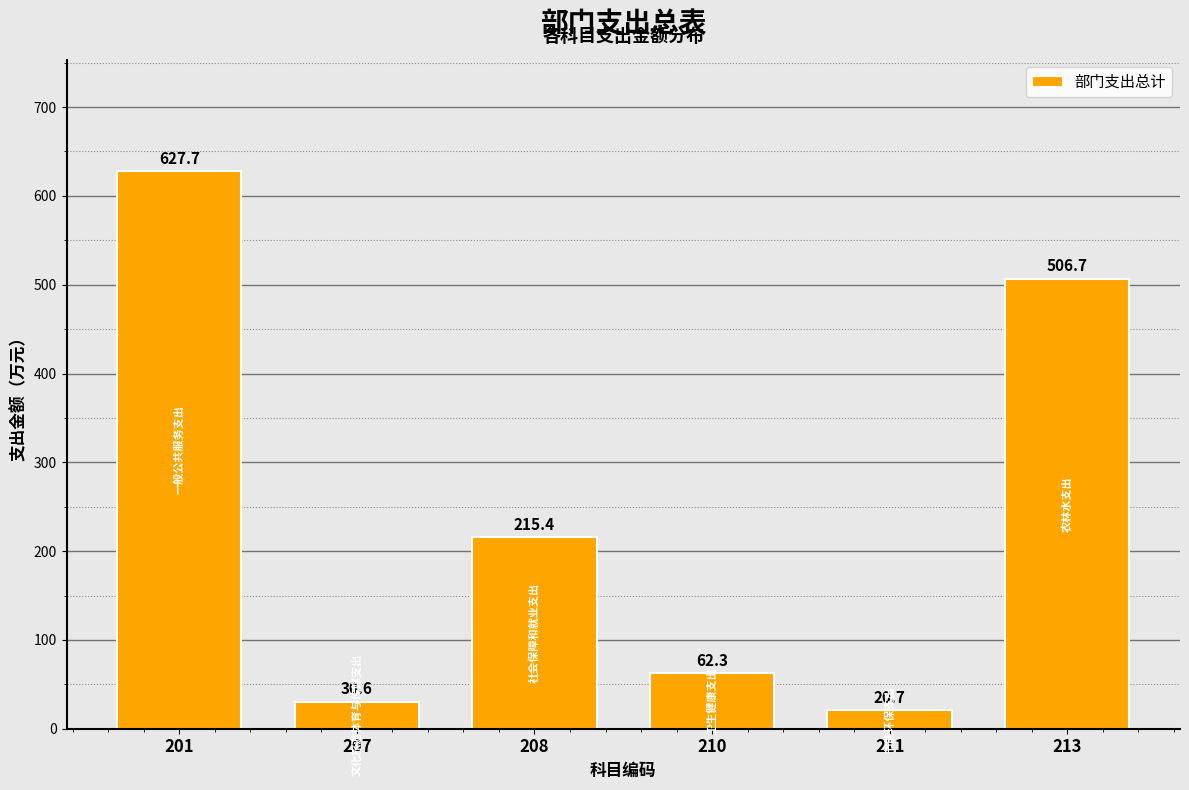

Reading left to right, list all the values displayed in this chart.

627.7	30.6	215.4	62.3	20.7	506.7